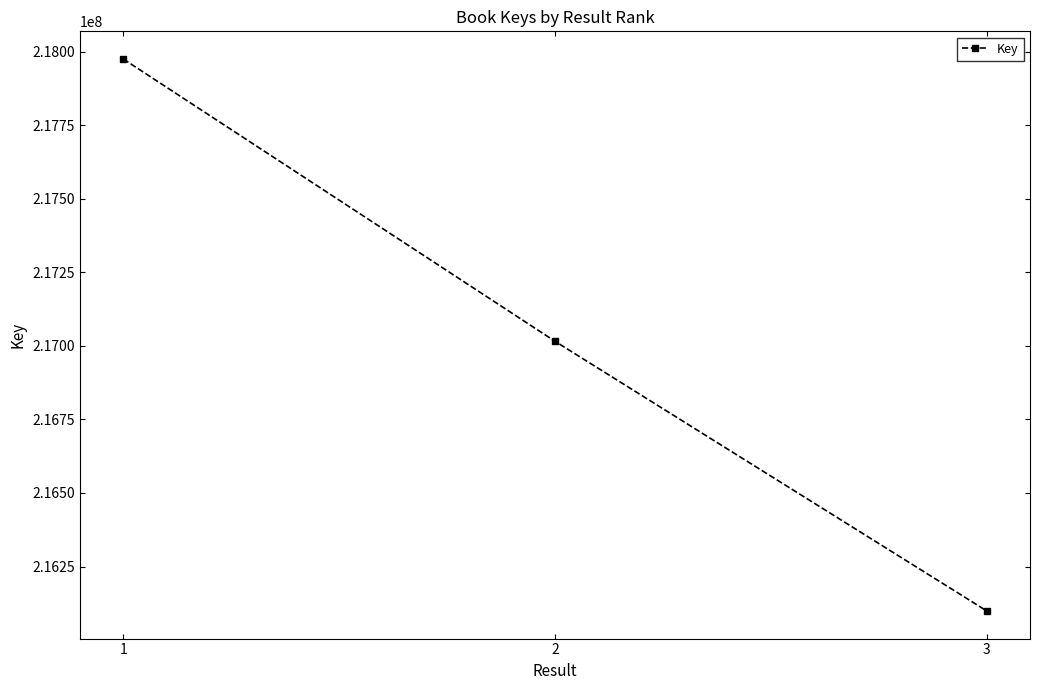

How many values are between 216098841 and 217975385?

3